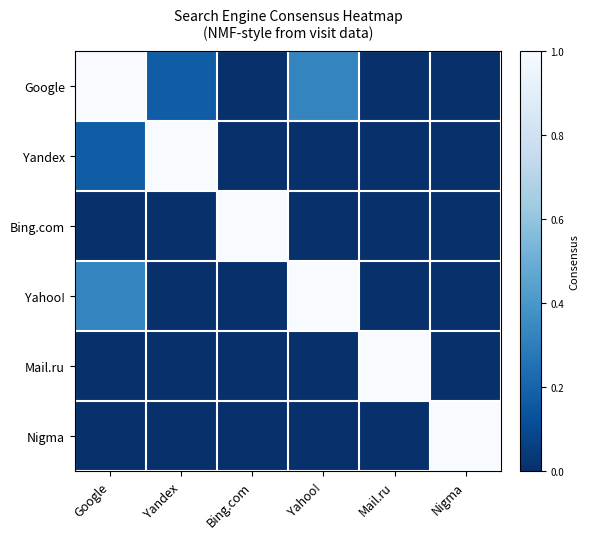

What is the maximum value shown in the chart?

1.0